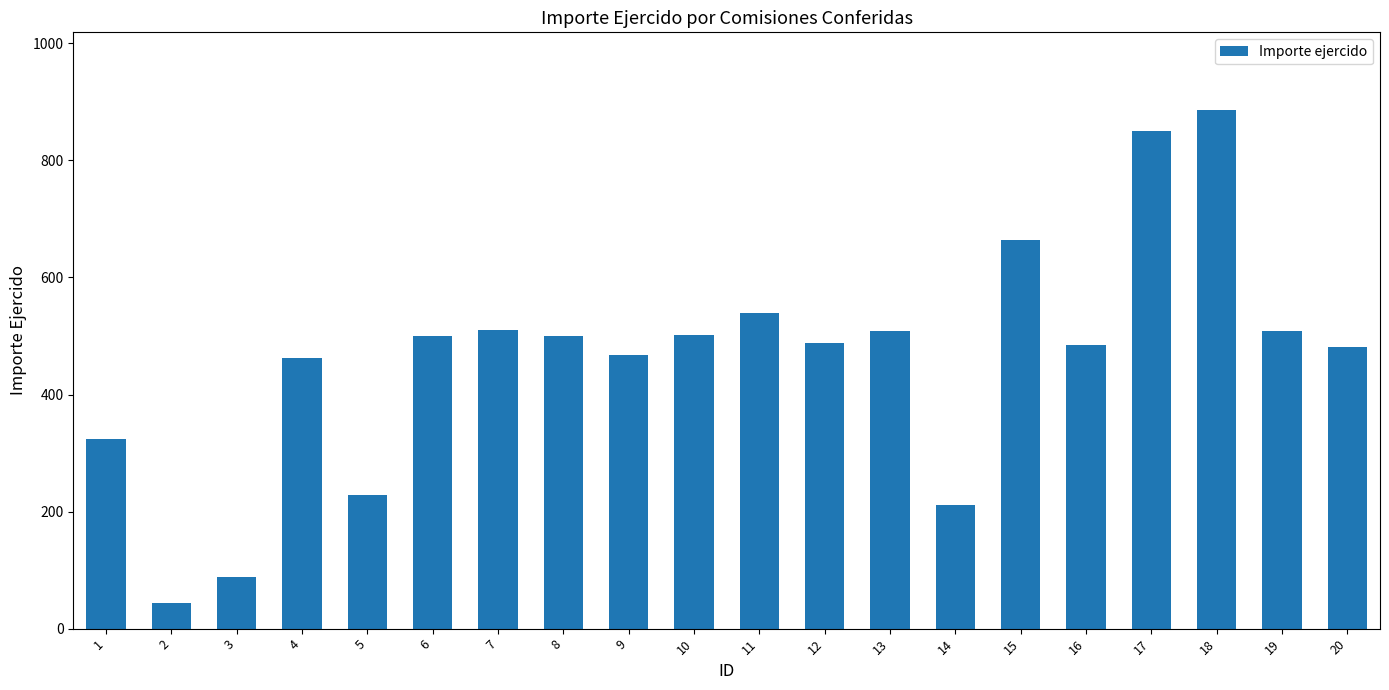

What is the sum of all values?

9248